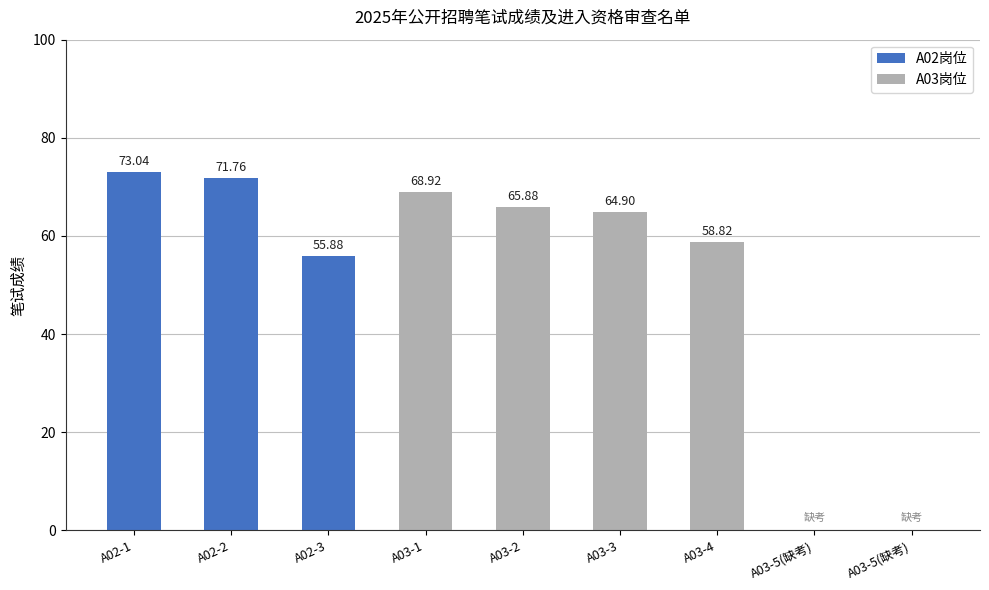

Reading right to left, transcribe all the data shown in this chart.

0.0	0.0	58.8	64.9	65.9	68.9	55.9	71.8	73.0